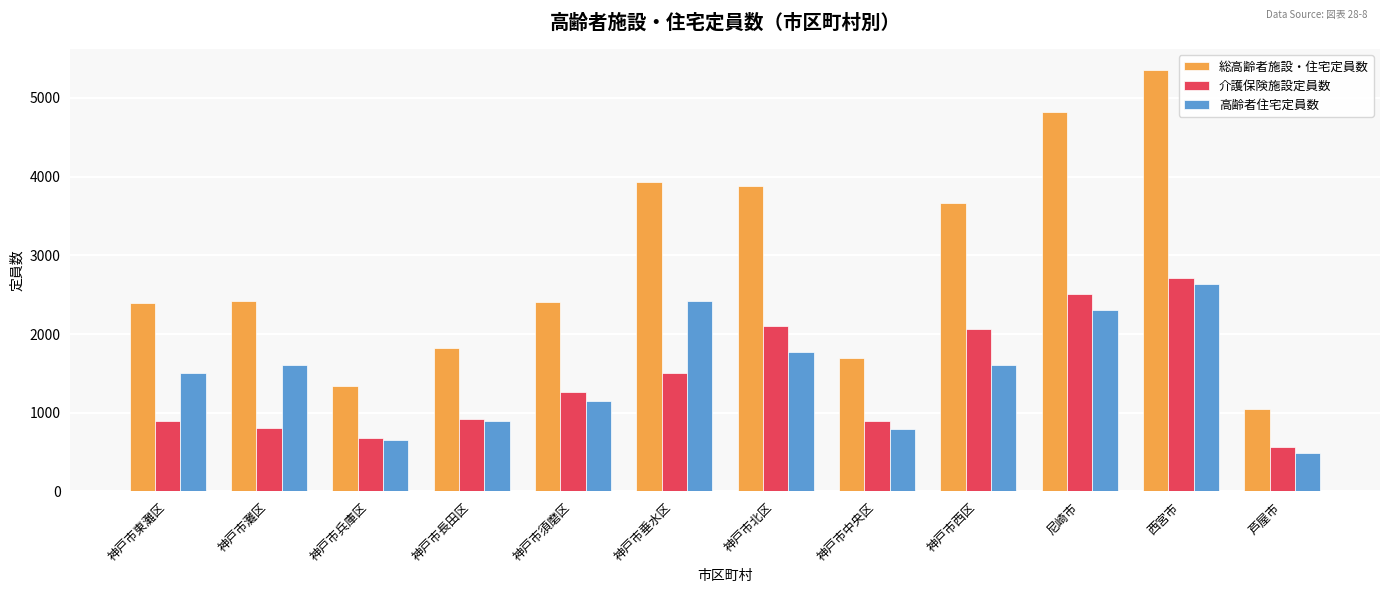

Is the value of 介護保険施設定員数 at 神戸市北区 greater than the value of 総高齢者施設・住宅定員数 at 神戸市長田区?

Yes